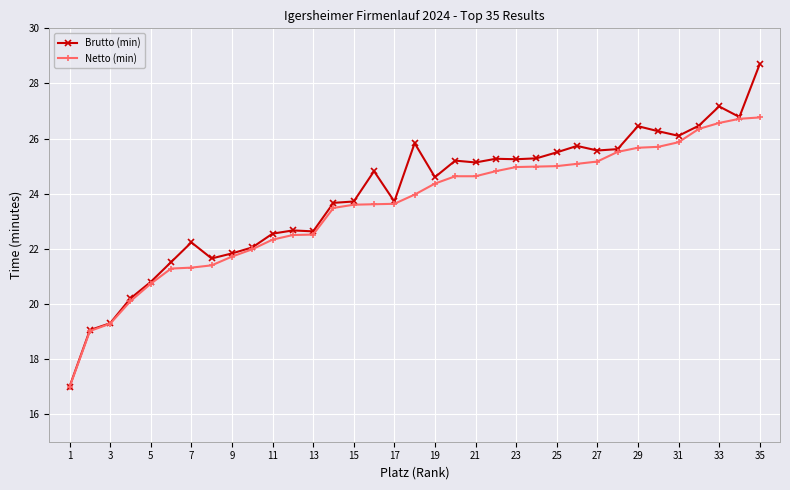

Which series has the widest spread of values?

Brutto (min)